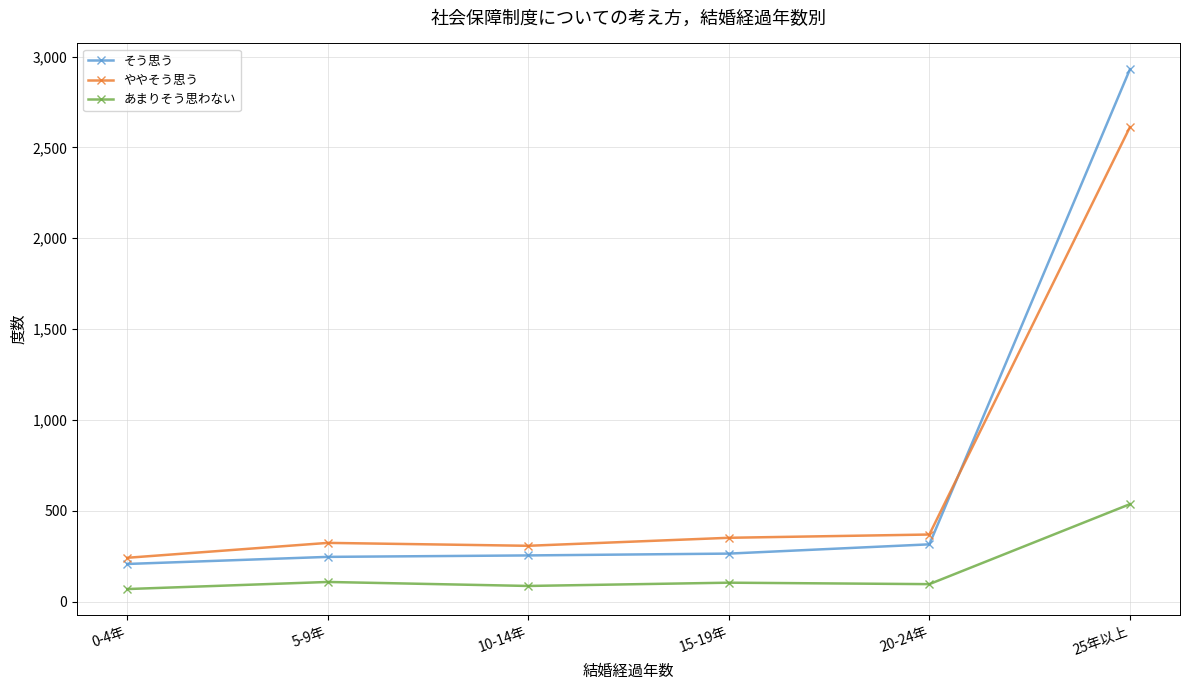

What is the value of the ややそう思う point at the 1st from the left?

242